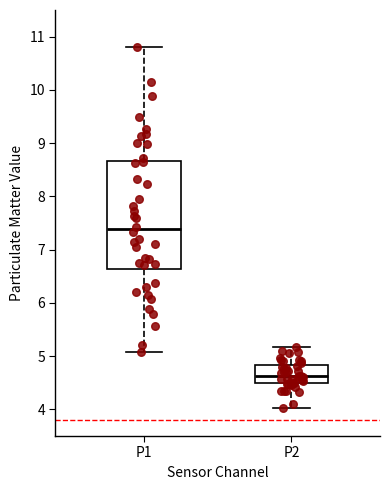

Reading left to right, read every box against the y-axis: the position of its median line, the range the box covers, and the ends of its whiskers. The values are not printed on the chart, so give them approximately, as read against the axis.

P1: median 7.4, box 6.6 to 8.7, whiskers 5.1 to 10.8
P2: median 4.6, box 4.5 to 4.8, whiskers 4.0 to 5.2